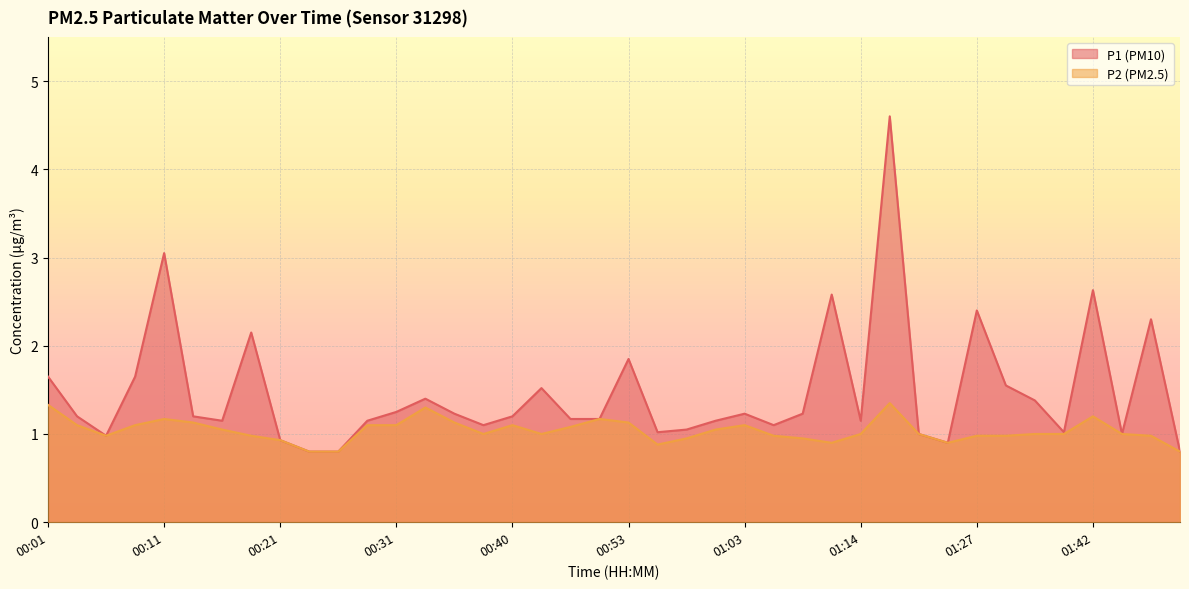

True or false: P1 has more than 1 points higher than both neighbors.

True